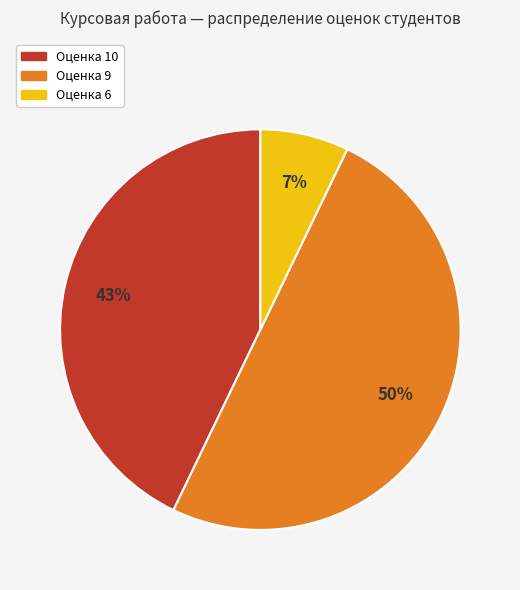

To the nearest percent, what is the difference between the largest and smallest slice percentages?

43%